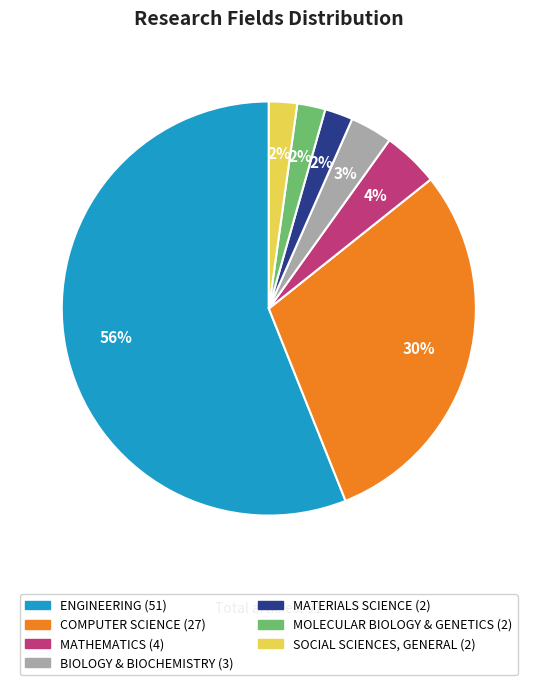

Is the sum of COMPUTER SCIENCE and MOLECULAR BIOLOGY & GENETICS greater than half?

No